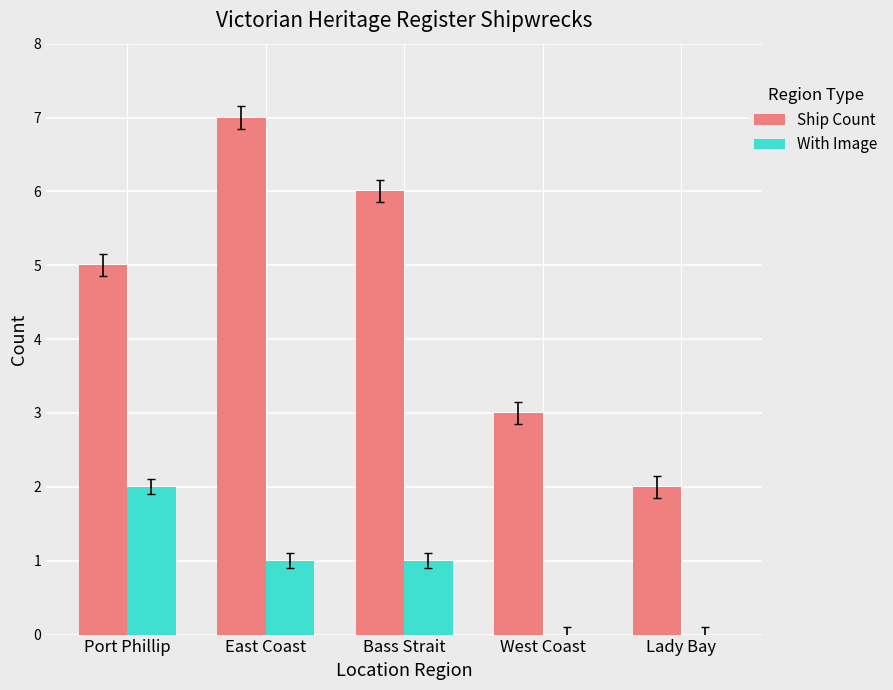

Reading right to left, list all the values displayed in this chart.

Ship Count: Lady Bay=2	West Coast=3	Bass Strait=6	East Coast=7	Port Phillip=5
With Image: Lady Bay=0	West Coast=0	Bass Strait=1	East Coast=1	Port Phillip=2